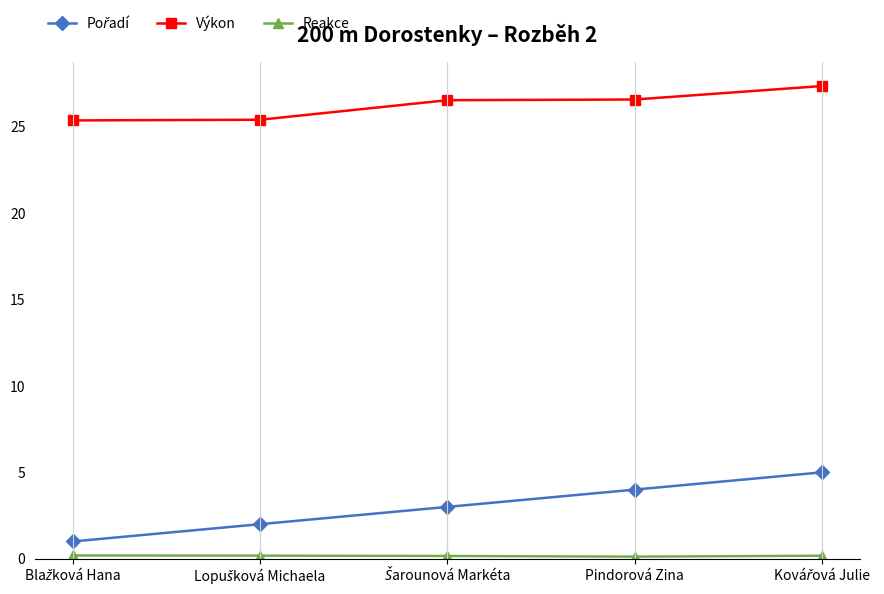

What is the value of the Výkon point at the 5th from the left?

27.4